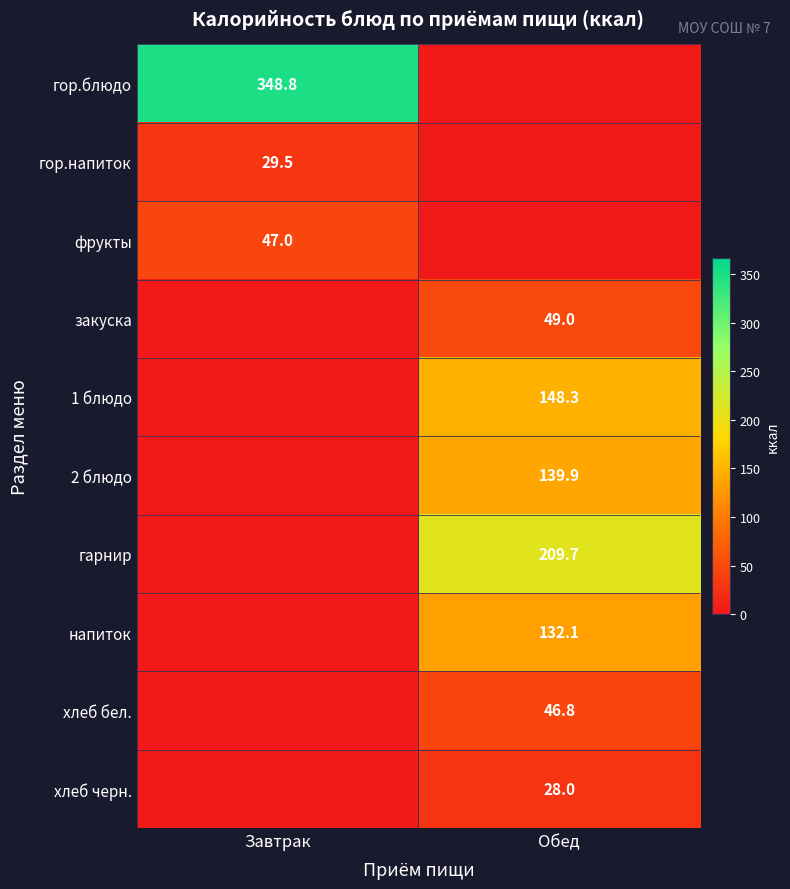

The value of гарнир at Обед is 291.5. True or false?

False